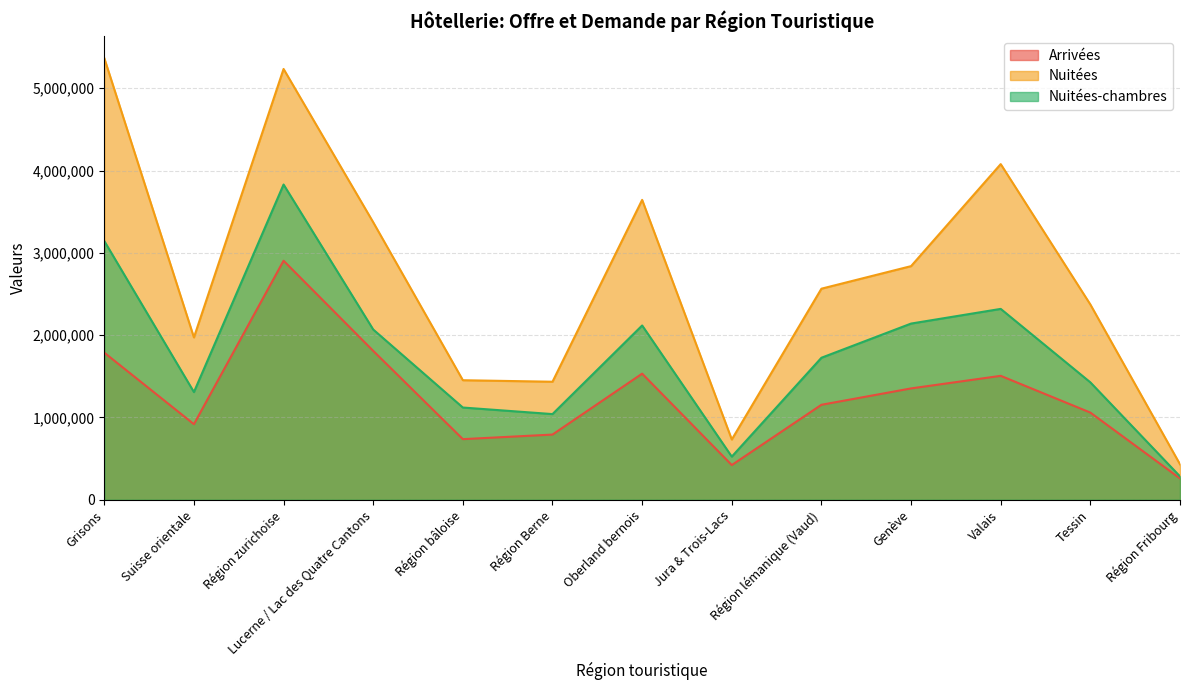

How many lines are shown in the chart?

3